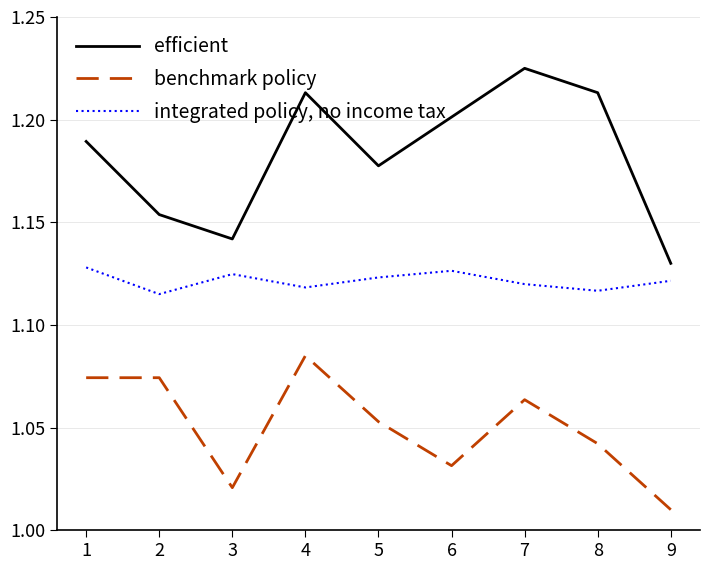

What are all the series names shown in the legend?

efficient, benchmark policy, integrated policy, no income tax